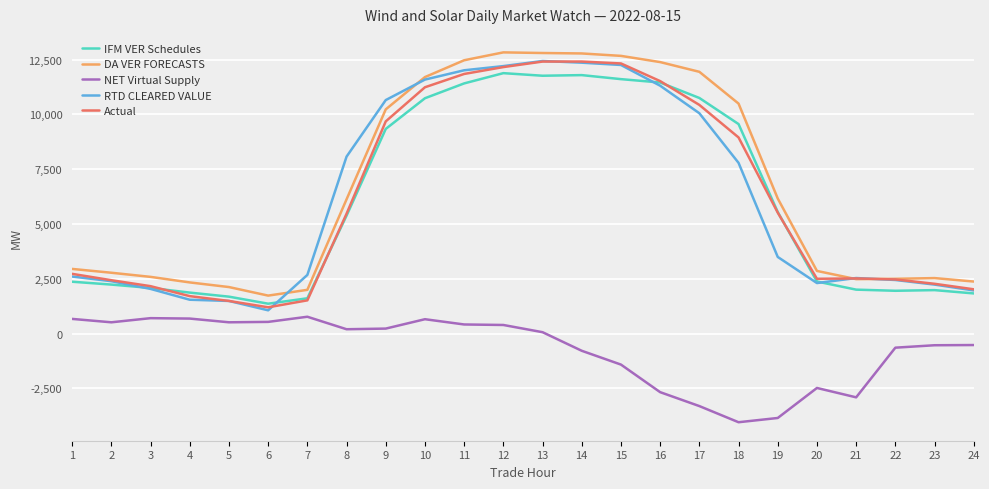

What is the difference between the maximum and second lowest values in the NET Virtual Supply series?

4620.7